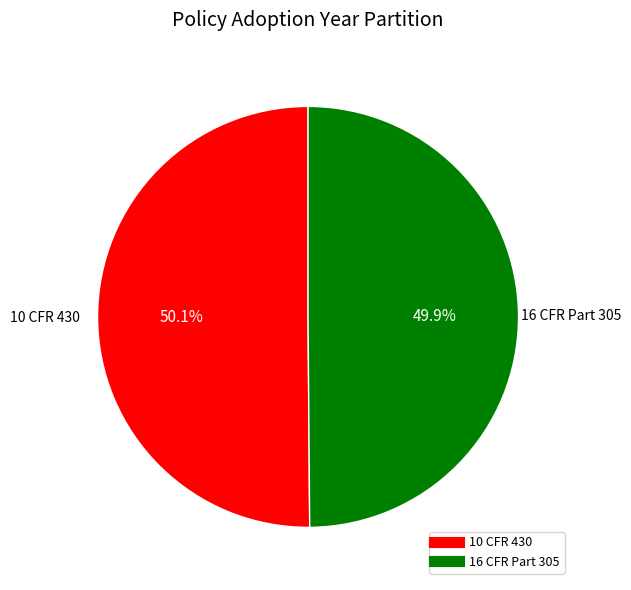

To the nearest percent, what percentage of the pie is 10 CFR 430?

50%